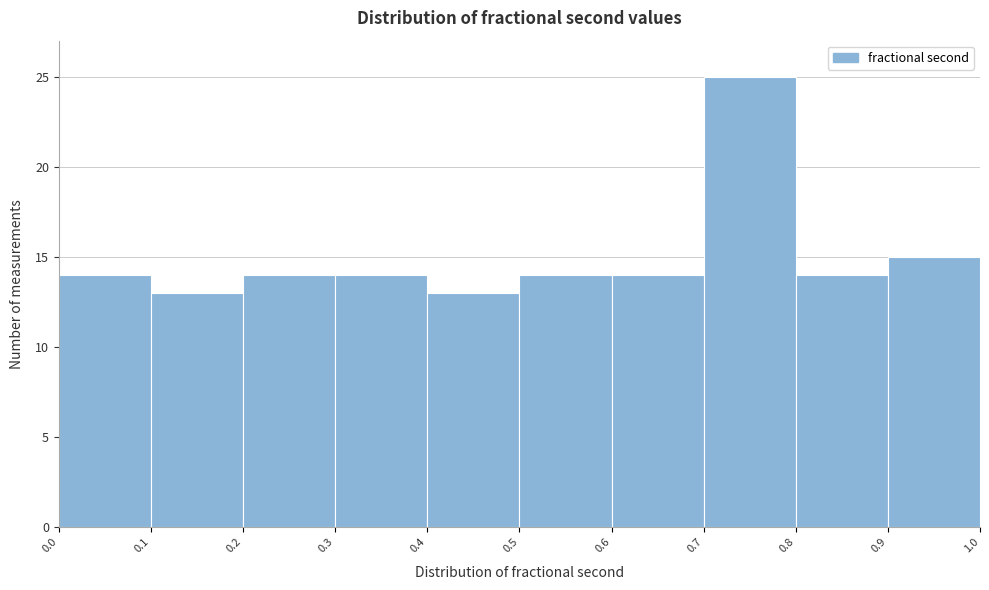

How tall is the bar that spans 0.6 to 0.7 on the x-axis? The values are not printed on the chart, so give them approximately, as read against the axis.

14